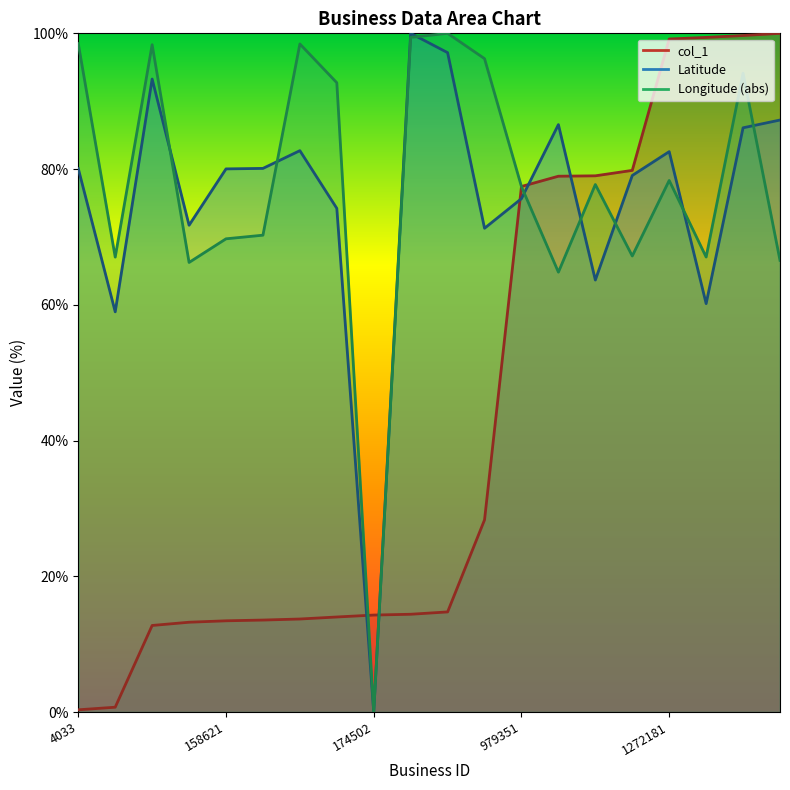

What is the value of the Latitude point at the 20th from the left?

87.2